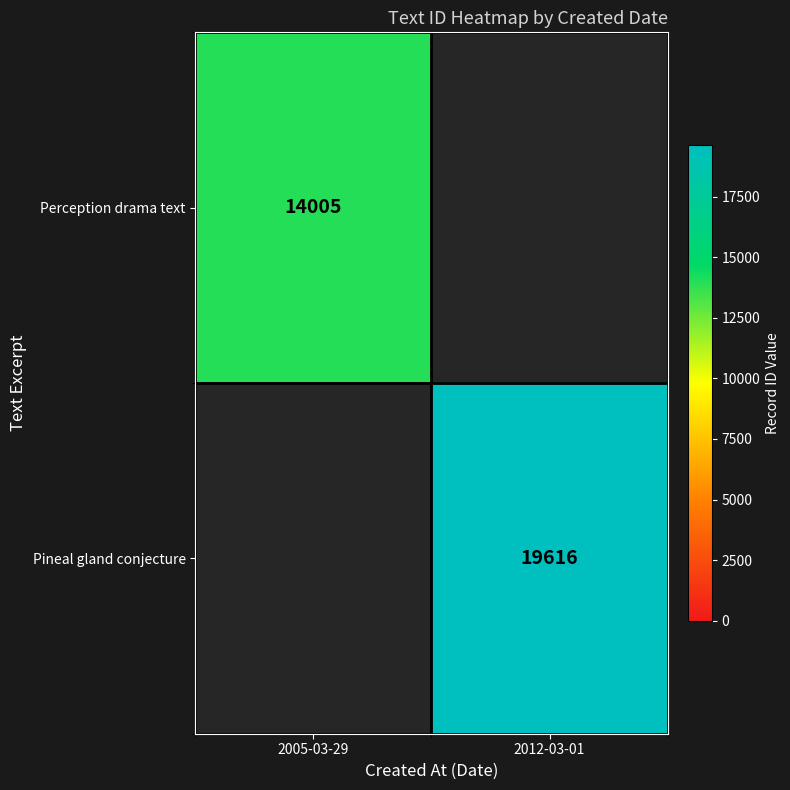

The Pineal gland conjecture series shows 5291 at 2012-03-01. True or false?

False